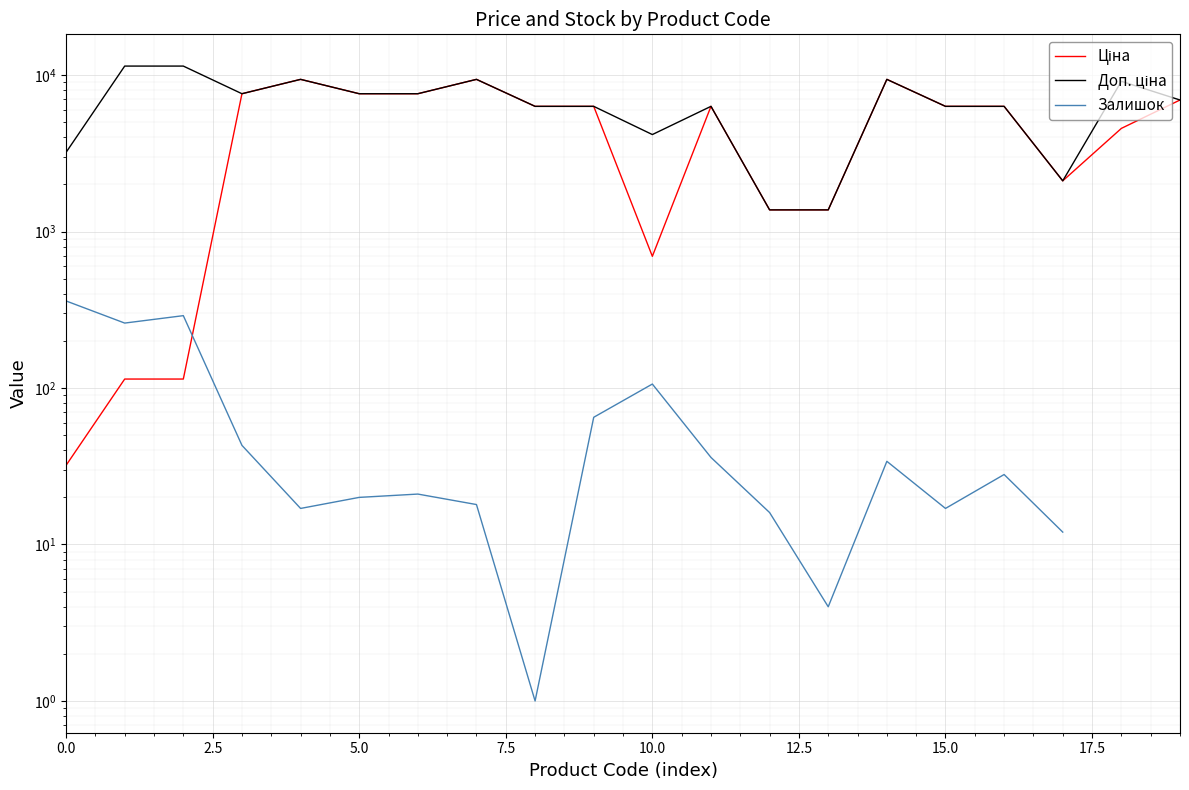

Which series has the largest total across all categories?

Доп. ціна